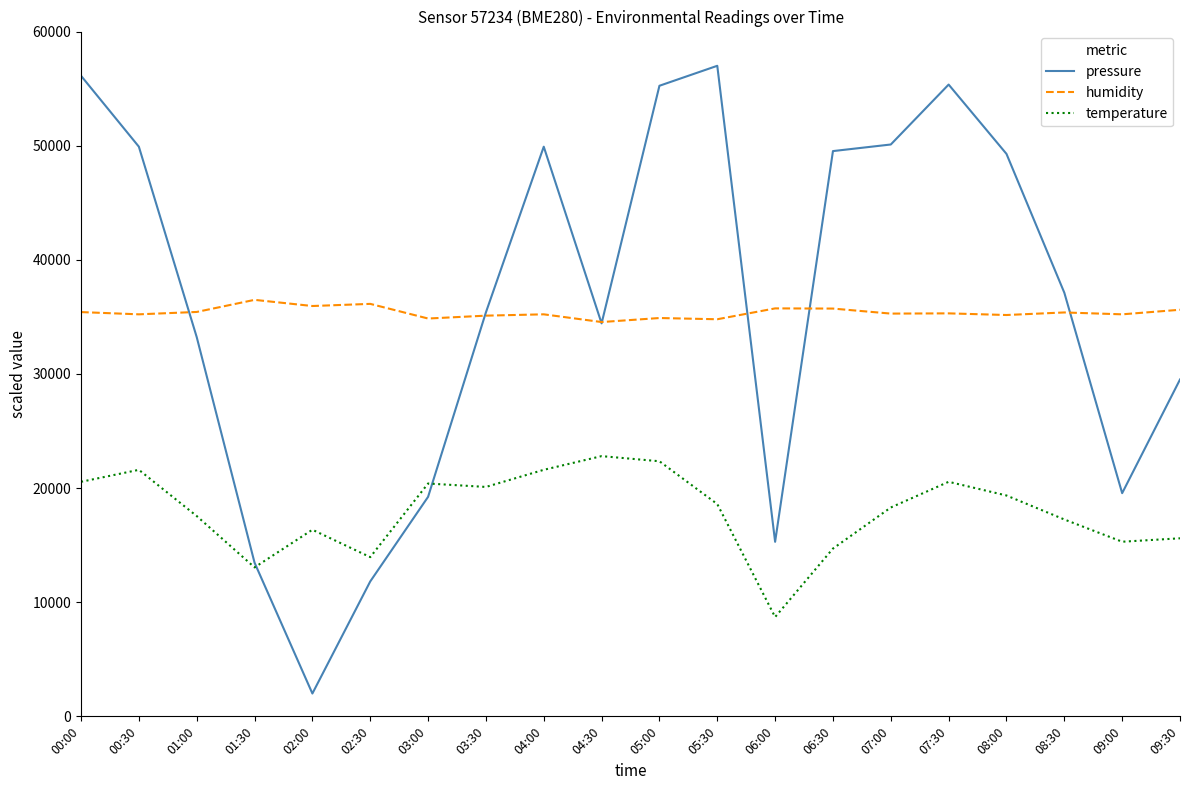

What is the approximate value of temperature at 04:00?

21600.0